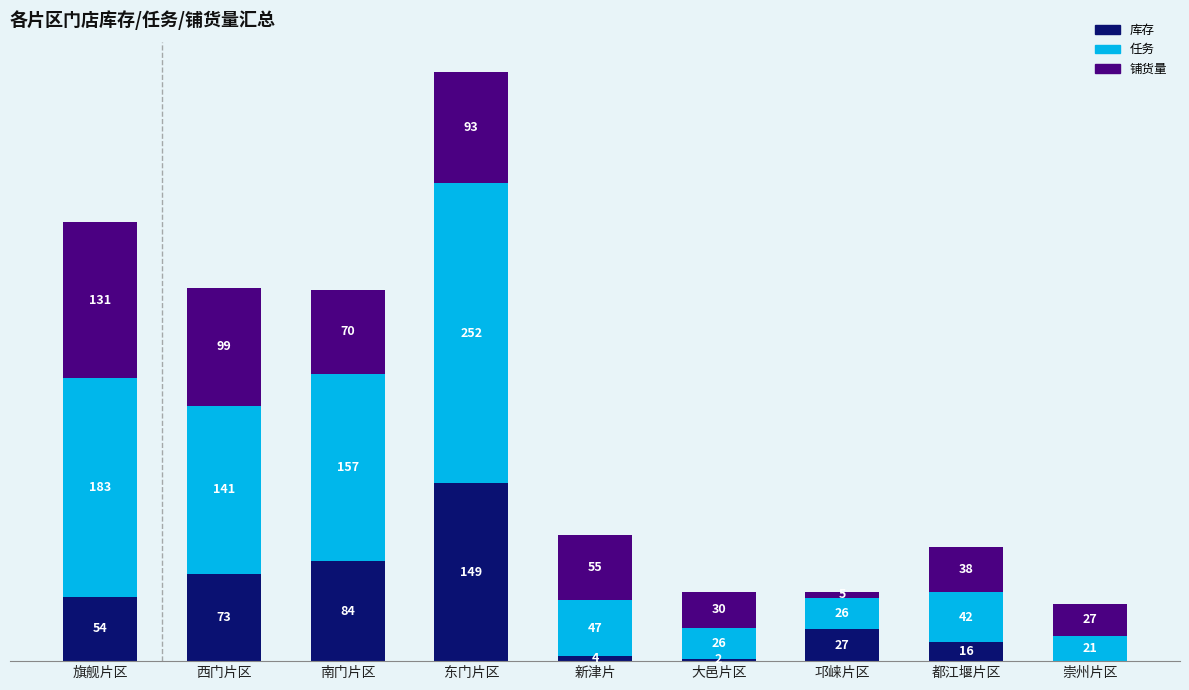

At which category is the sum across all series the highest?

东门片区